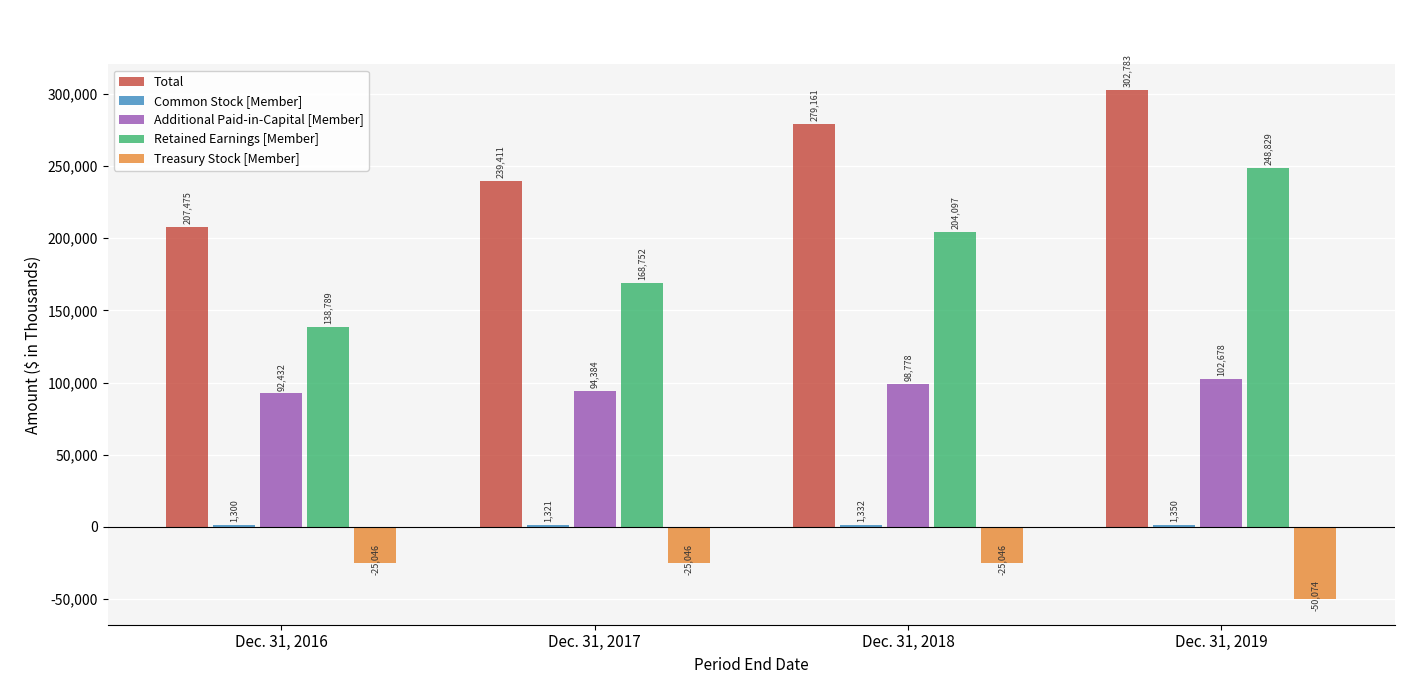

At which category is the sum across all series the highest?

Dec. 31, 2019